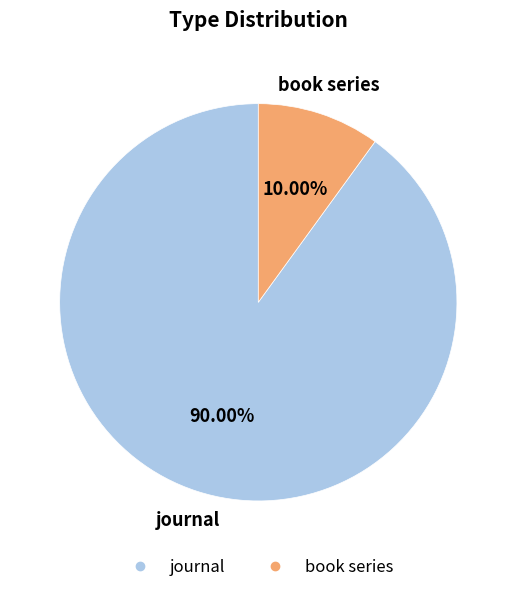

Combined, what portion of the pie is book series and journal?

100.0%